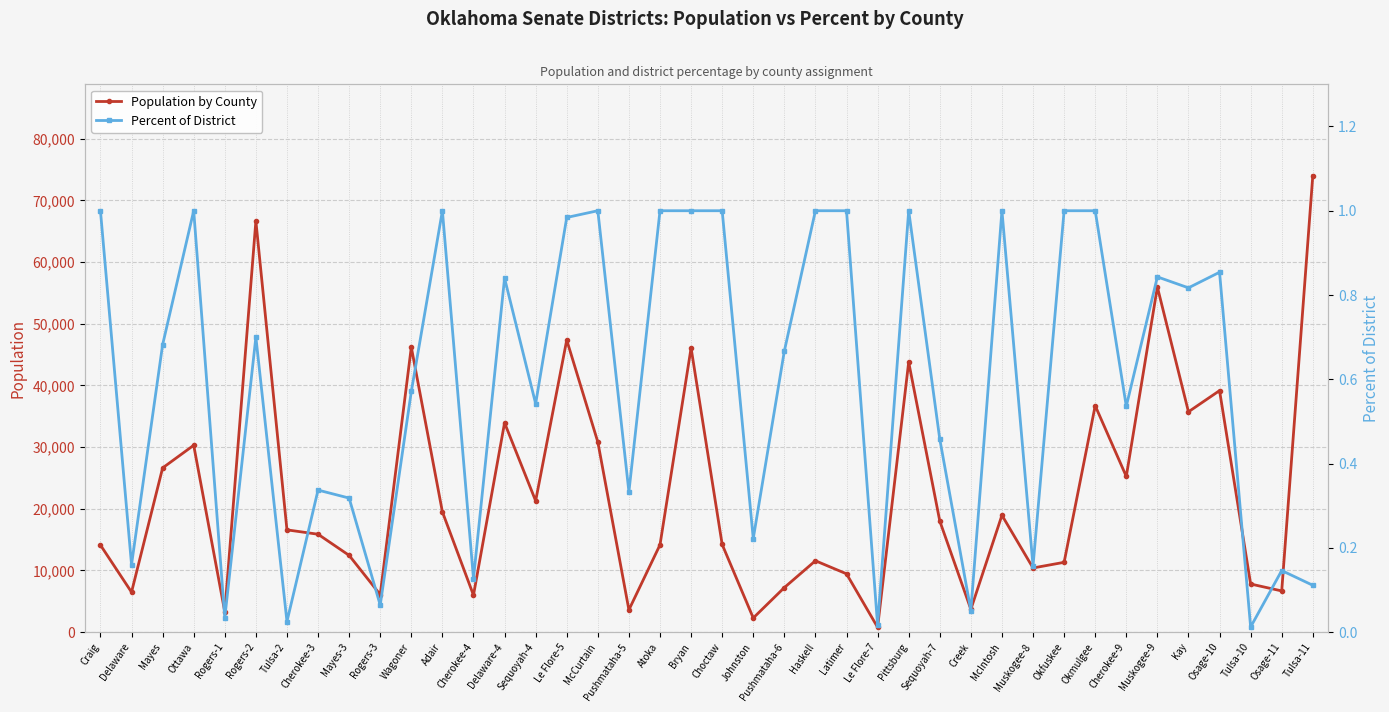

Which category has the highest value across all series?

Tulsa-11